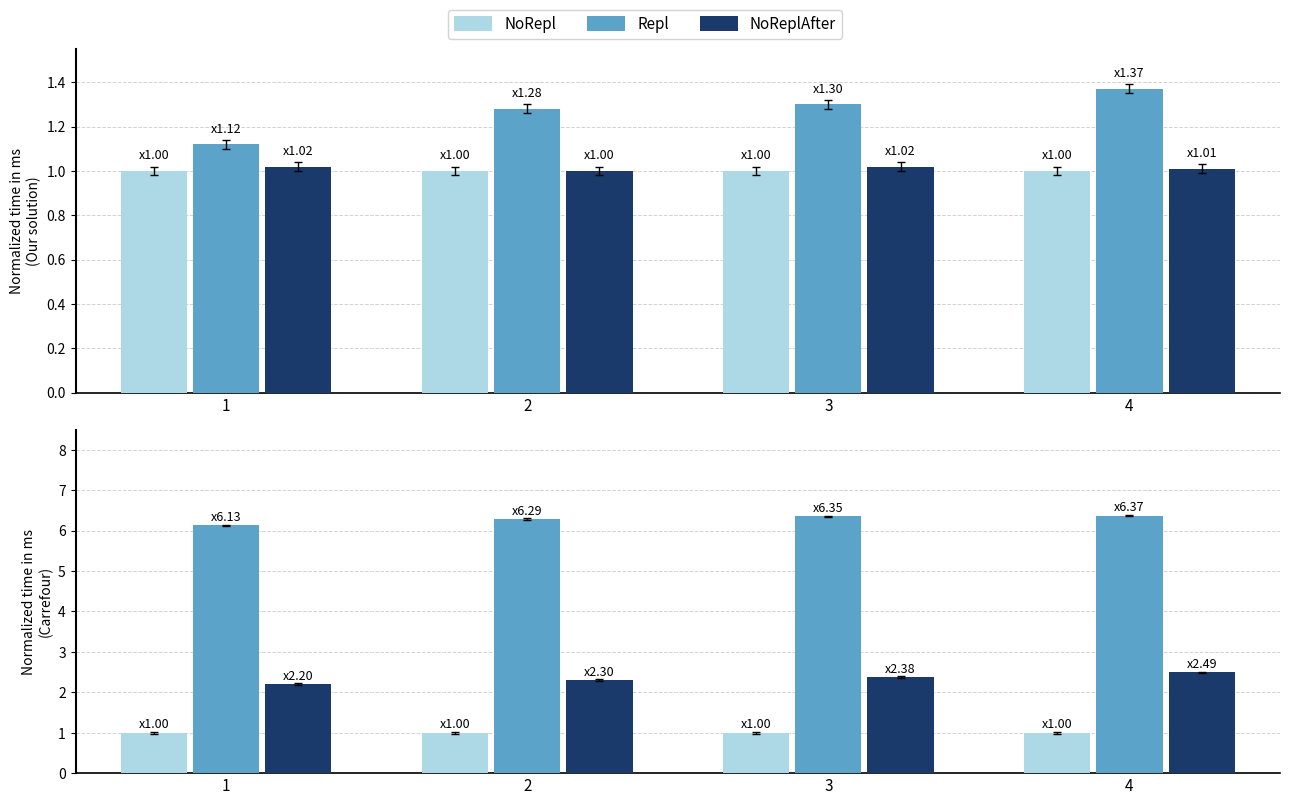

Does the chart contain any negative values?

No